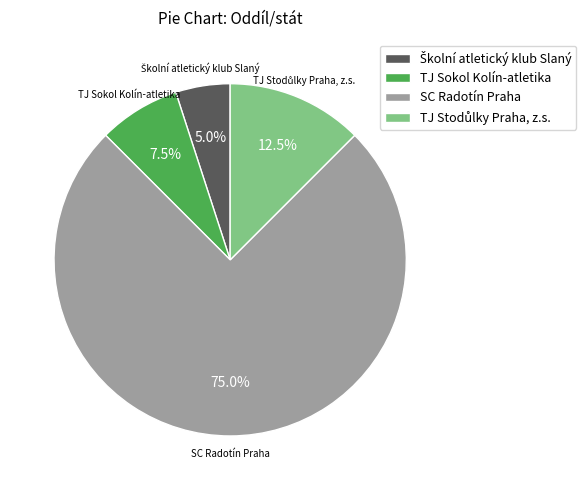

To the nearest percent, what is the average slice percentage?

25%